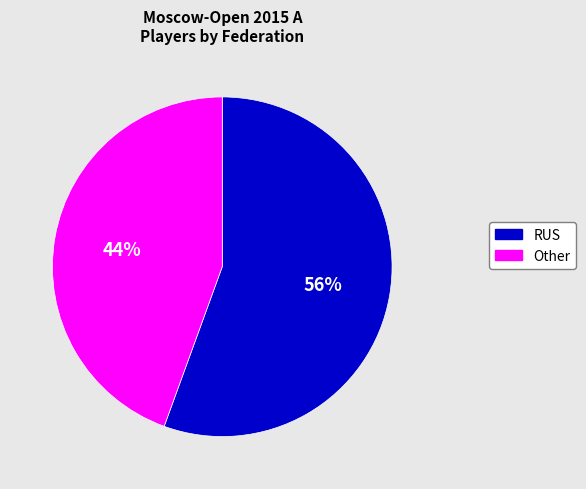

Count the number of slices in the pie.

2